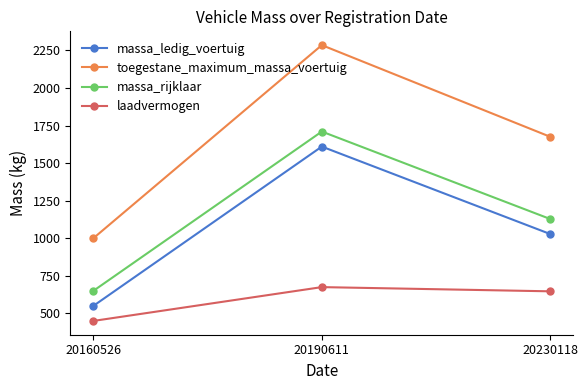

What is the highest value of the laadvermogen series?

675